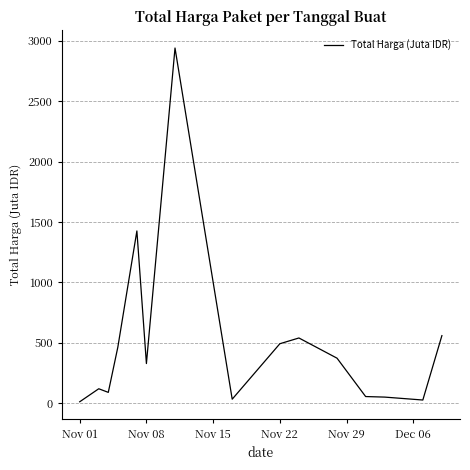

What is the maximum value shown in the chart?

2939.0